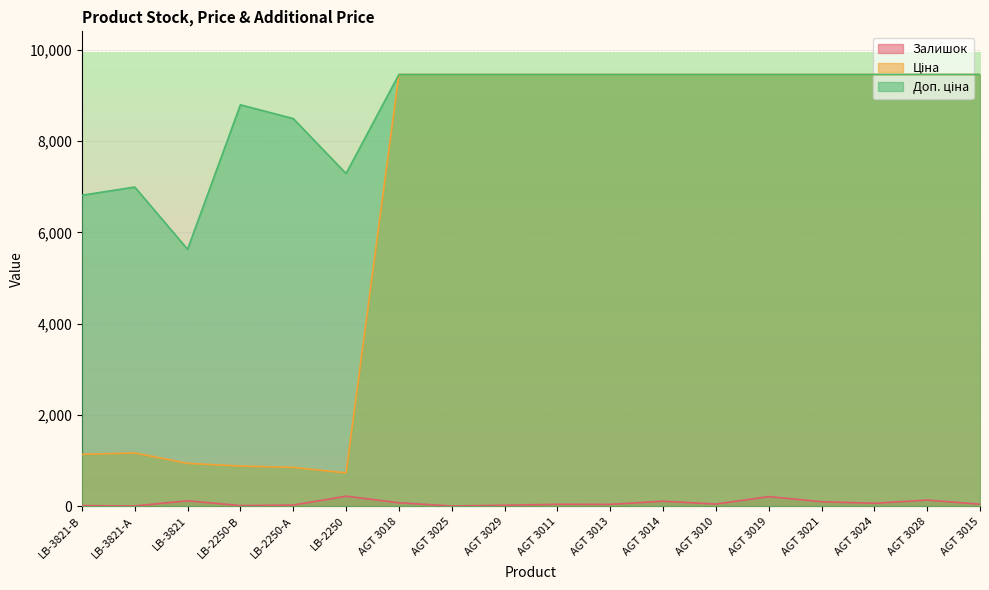

True or false: Доп. ціна and Залишок intersect in this chart.

False